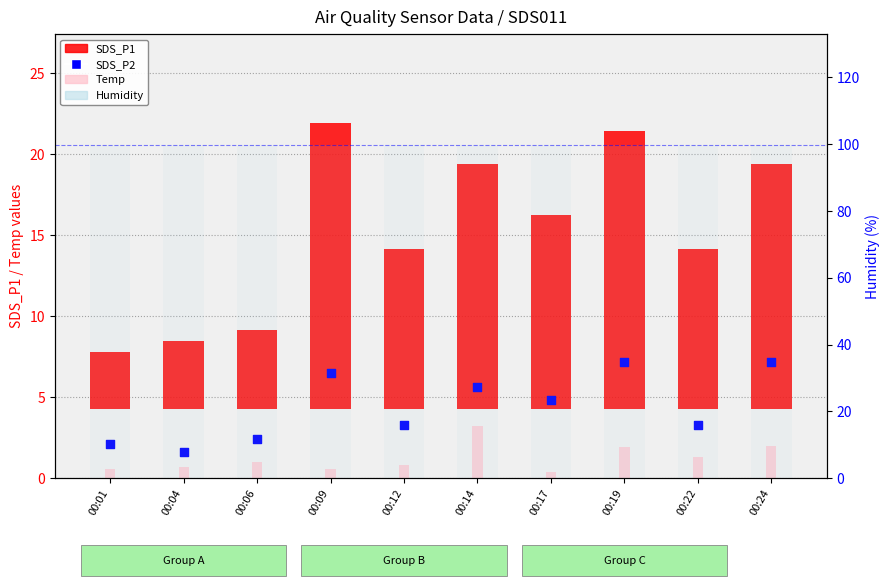

Is the value of Temp at 00:19 greater than the value of SDS_P1 at 00:01?

No